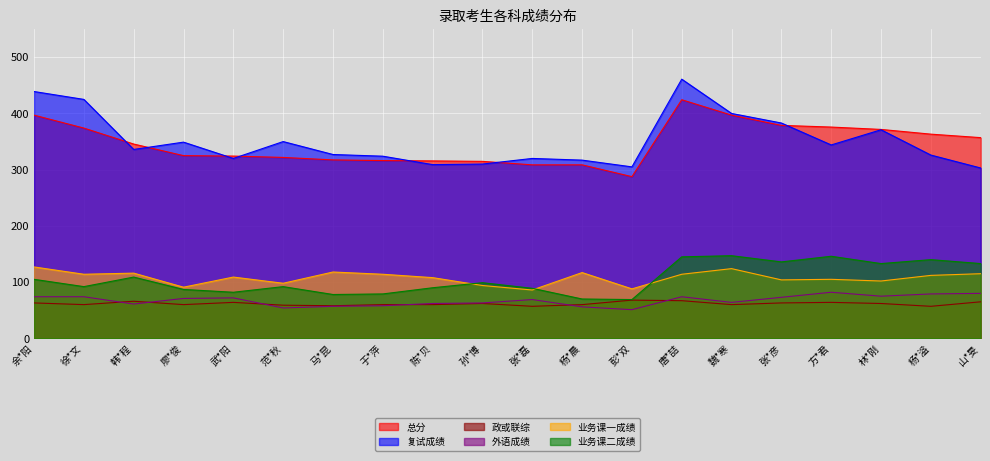

Which label corresponds to the largest value in the chart?

唐*喆